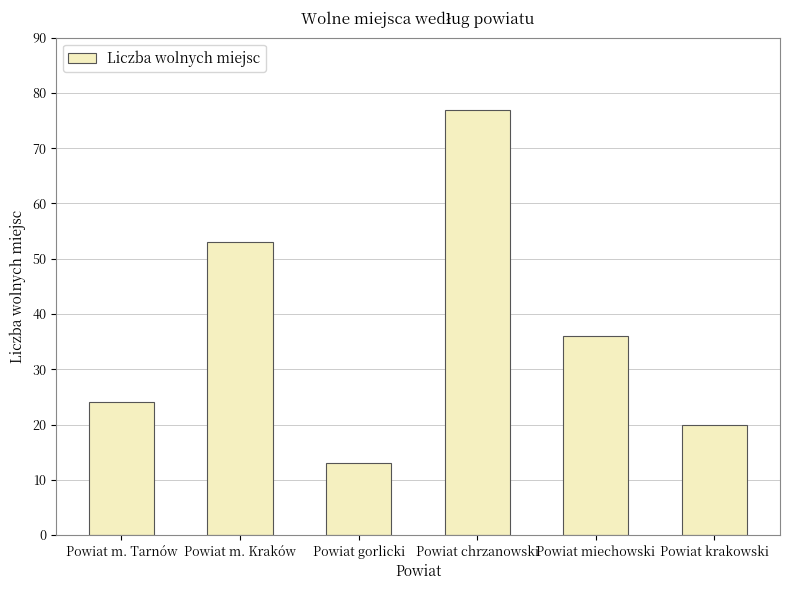

The value at Powiat m. Tarnów is 24. True or false?

True